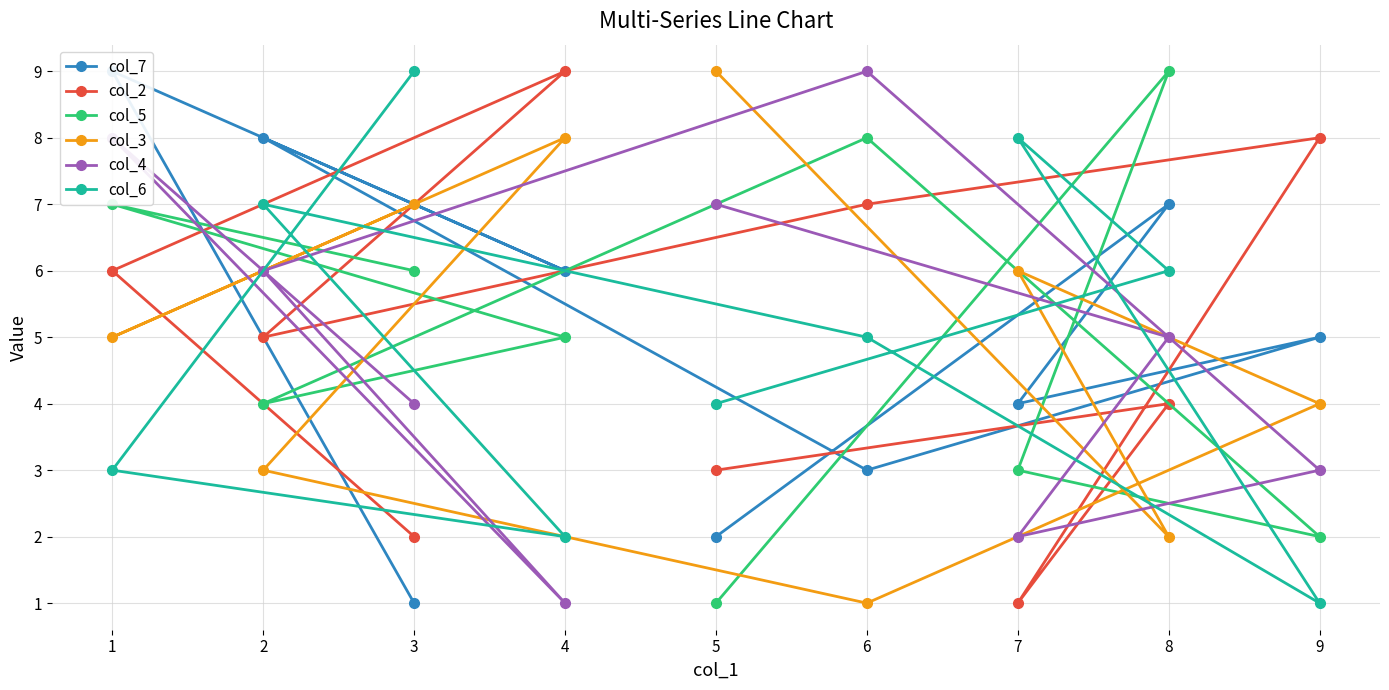

Which series has the largest total across all categories?

col_7